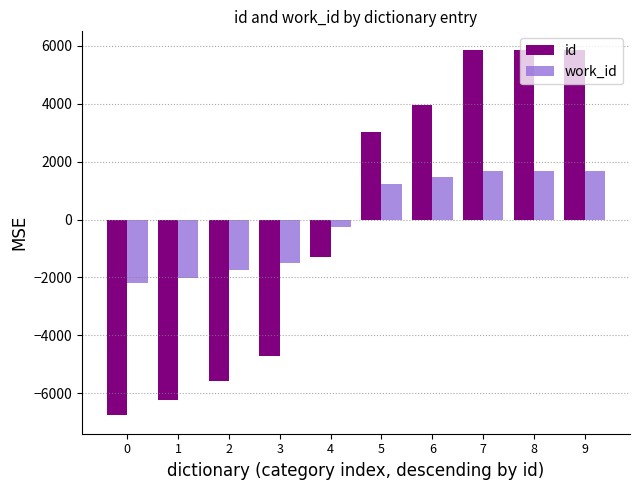

What is the total value across all series at 2?

-7330.9